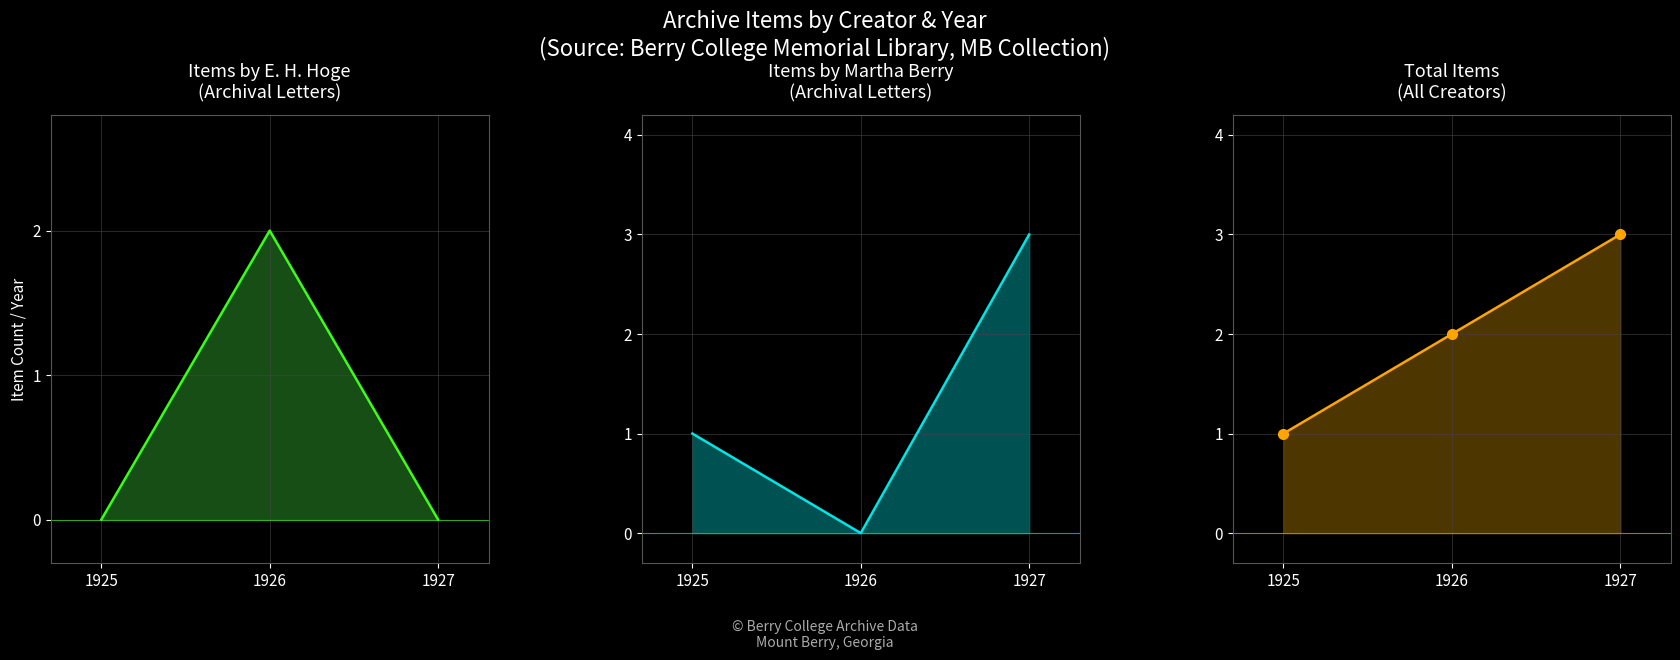

The value of Total Items (line) at 1925 is 1. True or false?

False